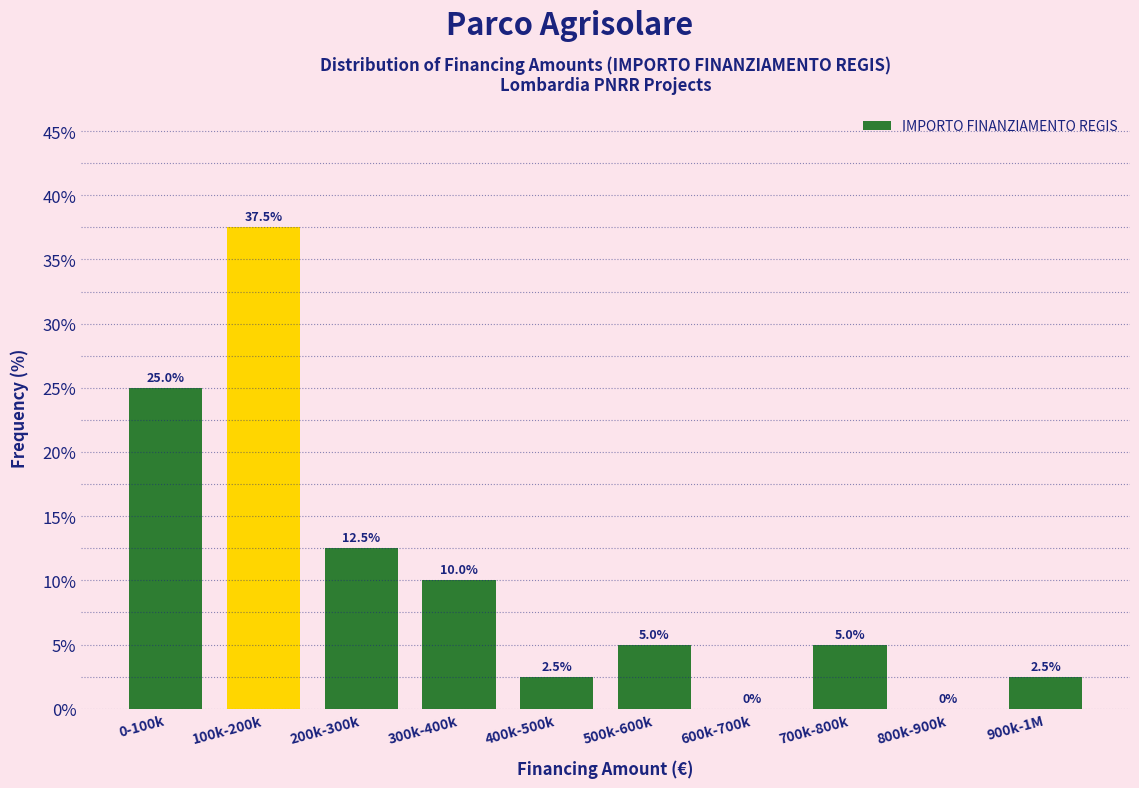

Reading right to left, extract all data points from this chart.

900k-1M=2.5	800k-900k=0.0	700k-800k=5.0	600k-700k=0.0	500k-600k=5.0	400k-500k=2.5	300k-400k=10.0	200k-300k=12.5	100k-200k=37.5	0-100k=25.0